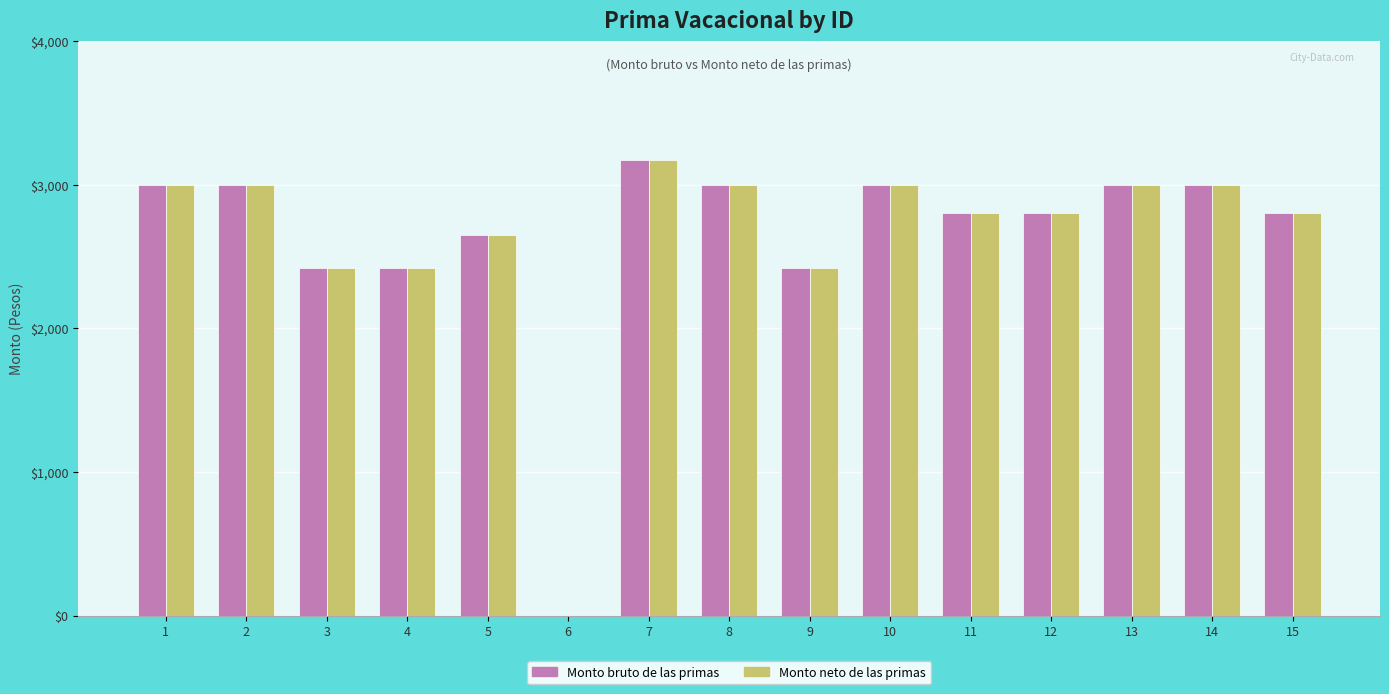

How many distinct data groups are displayed?

2